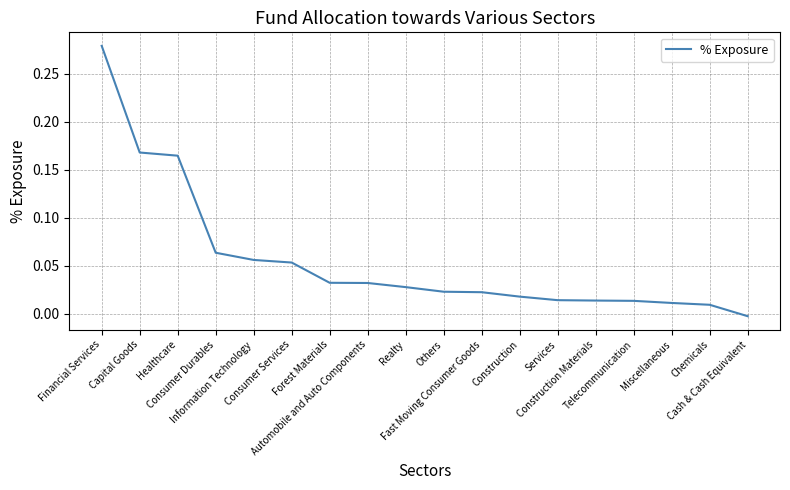

Between Fast Moving Consumer Goods and Construction Materials, which is larger?

Fast Moving Consumer Goods